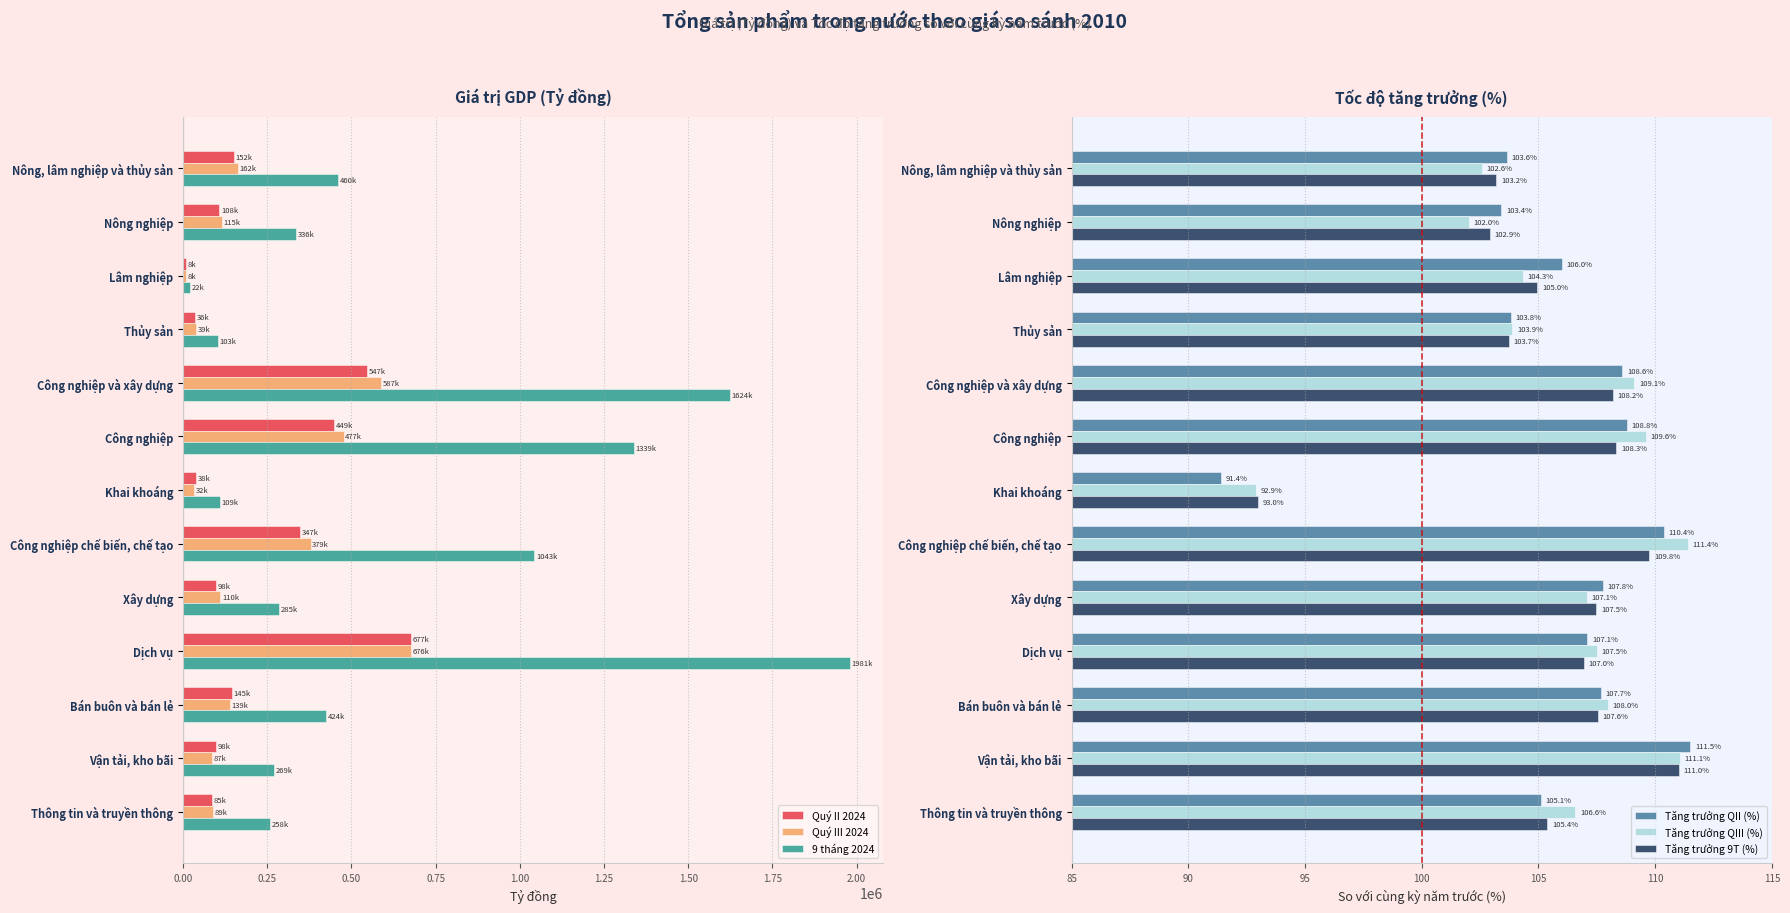

The value of Quý III 2024 at Công nghiệp chế biến, chế tạo is 378618.1. True or false?

True